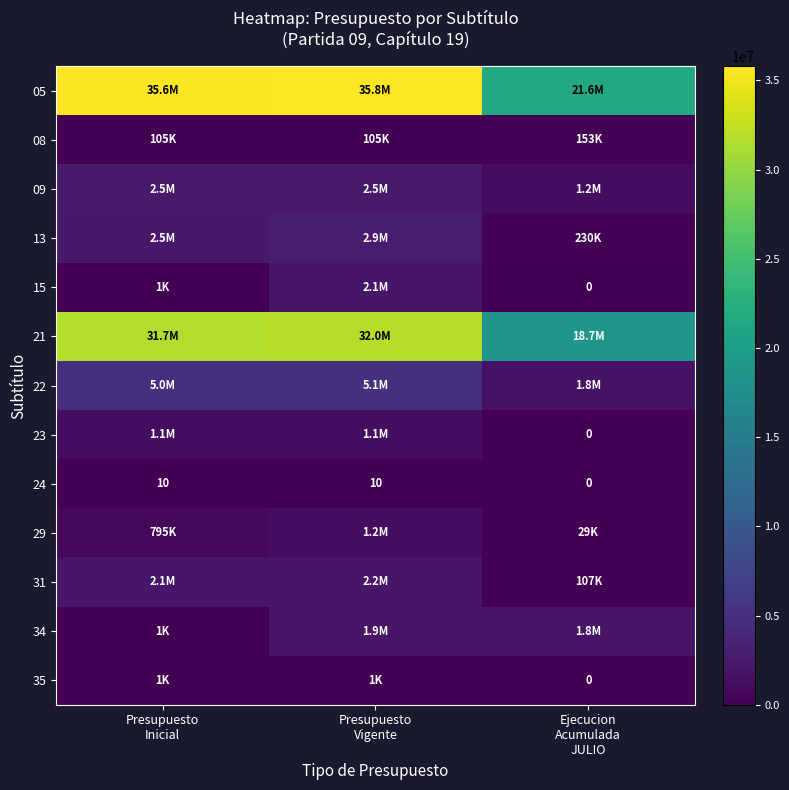

Count the 24 values in the range 0 to 10.

3